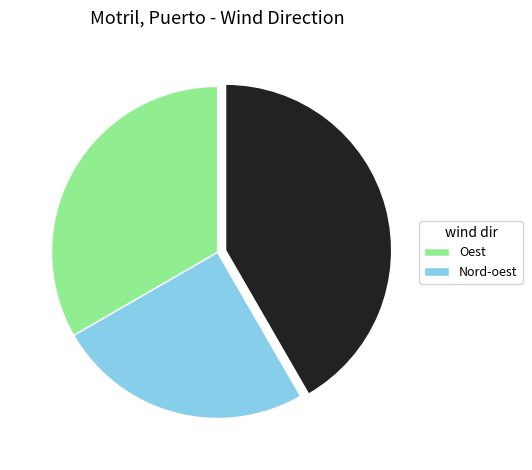

Does any single category account for the majority?

No